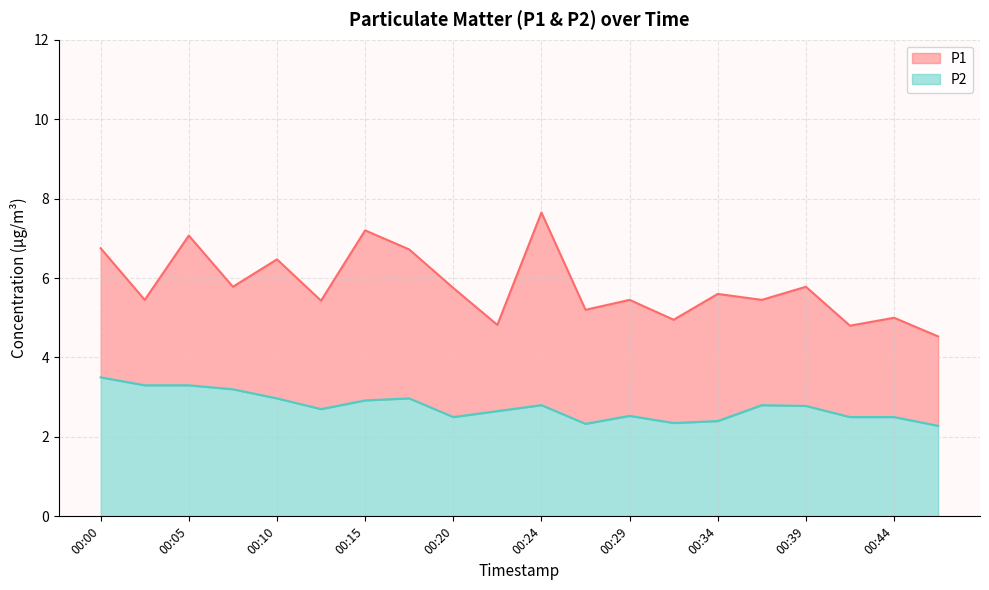

True or false: P2 and P1 cross at least once.

False